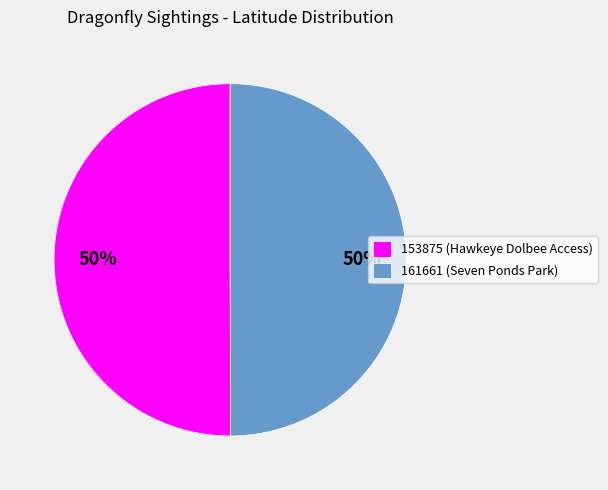

Is the sum of 161661 (Seven Ponds Park) and 153875 (Hawkeye Dolbee Access) greater than half?

Yes